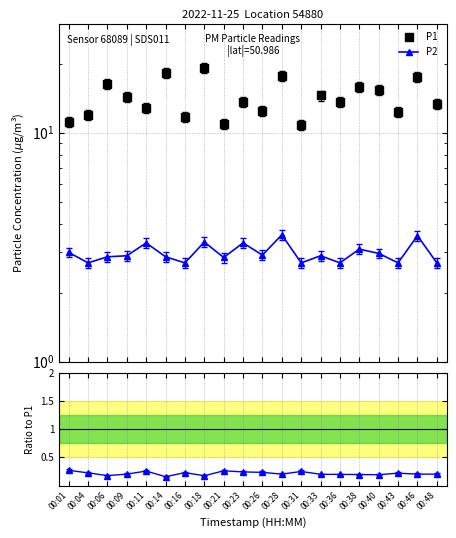

Does the chart have visible grid lines?

Yes